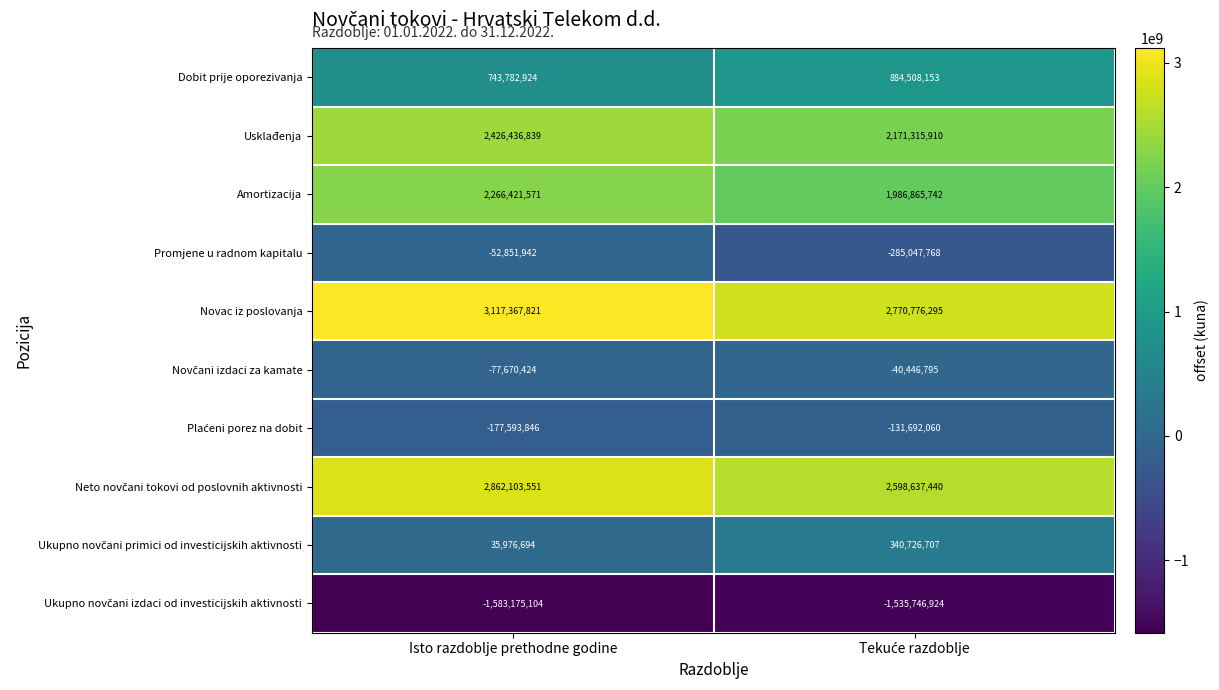

At which label is Dobit prije oporezivanja closest to 814145538?

Isto razdoblje prethodne godine